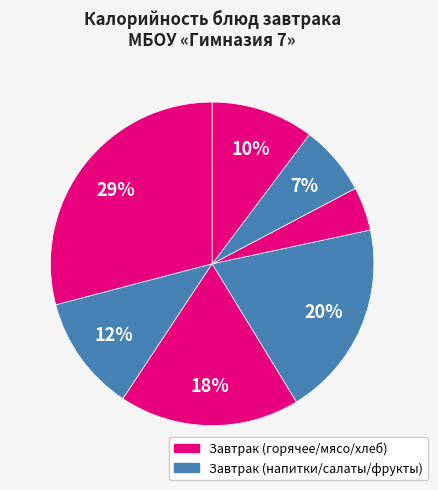

How many segments does this pie chart have?

7